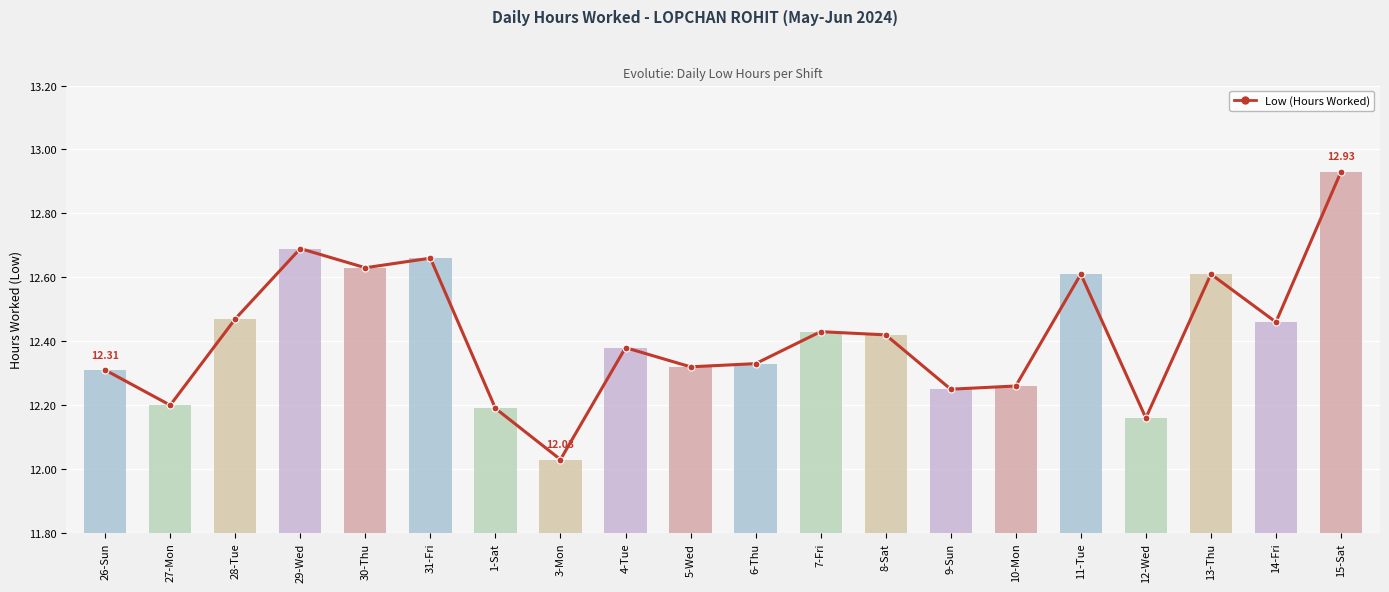

Reading left to right, what are all the values shown in this chart?

26-Sun=12.3	27-Mon=12.2	28-Tue=12.5	29-Wed=12.7	30-Thu=12.6	31-Fri=12.7	1-Sat=12.2	3-Mon=12.0	4-Tue=12.4	5-Wed=12.3	6-Thu=12.3	7-Fri=12.4	8-Sat=12.4	9-Sun=12.2	10-Mon=12.3	11-Tue=12.6	12-Wed=12.2	13-Thu=12.6	14-Fri=12.5	15-Sat=12.9